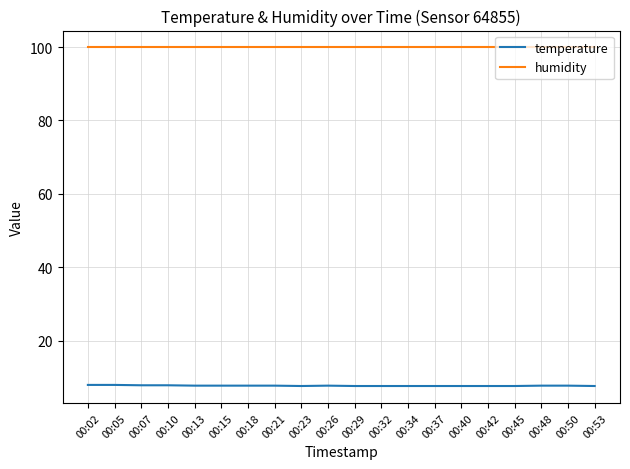

What is the total value across all series at 00:53?

107.5